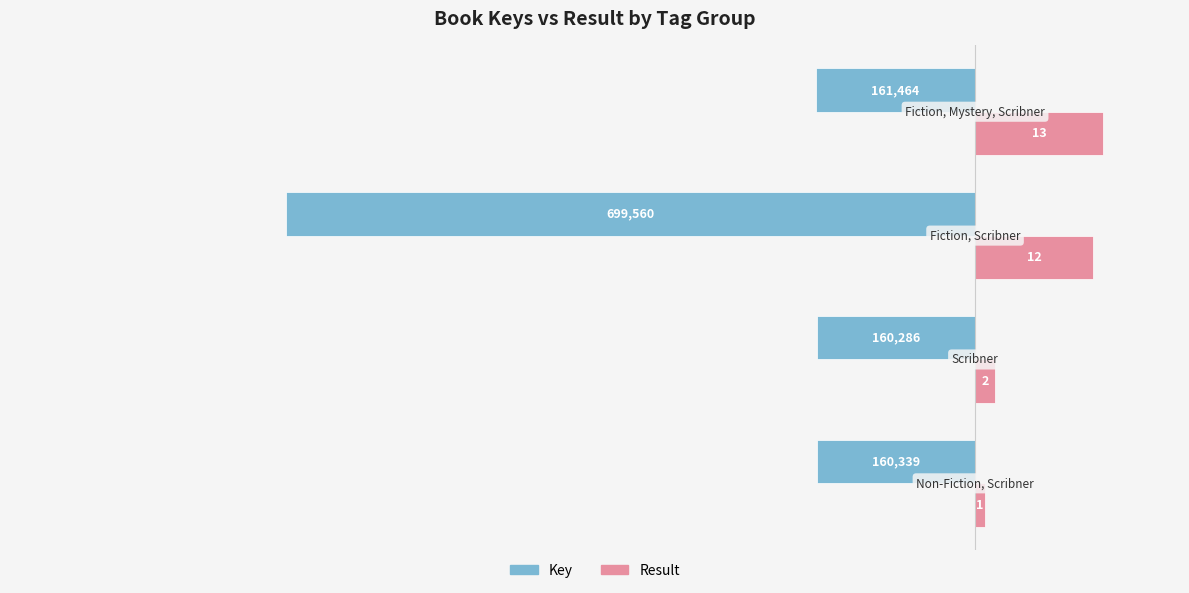

What are all the series names shown in the legend?

Key, Result